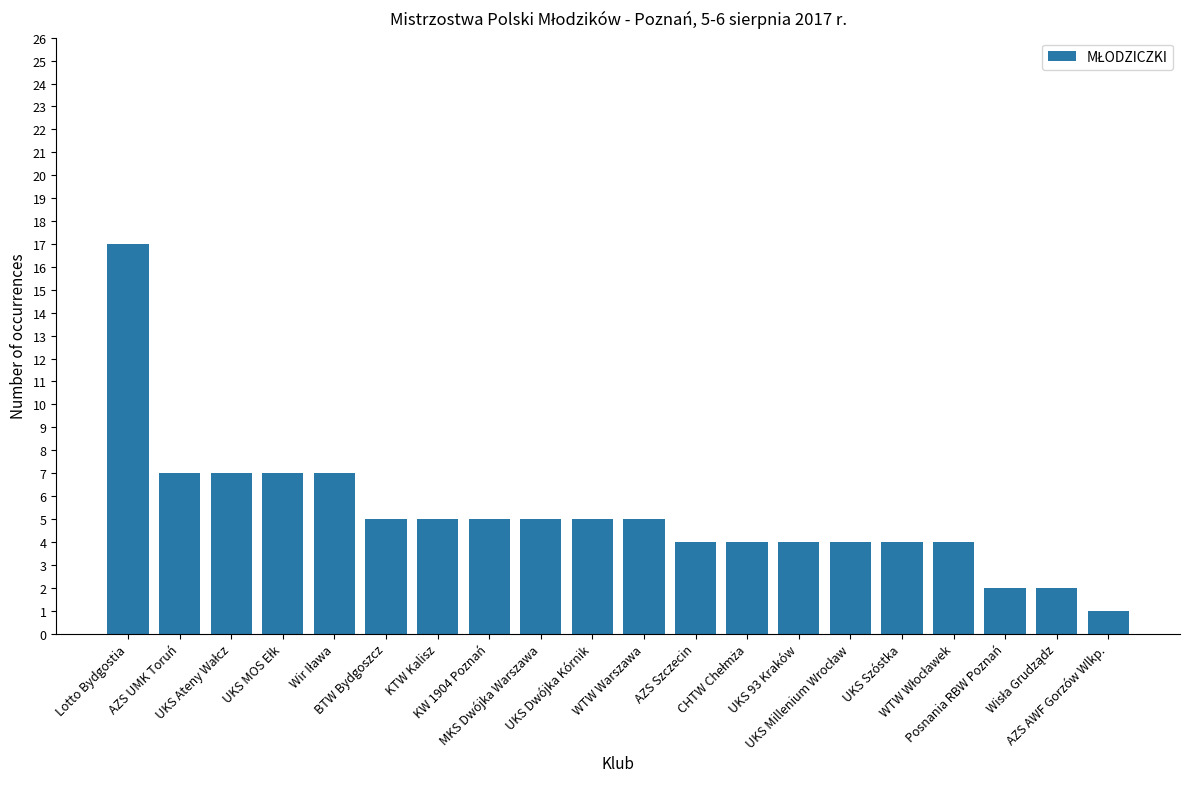

What is the value of the 1st bar from the left?

17